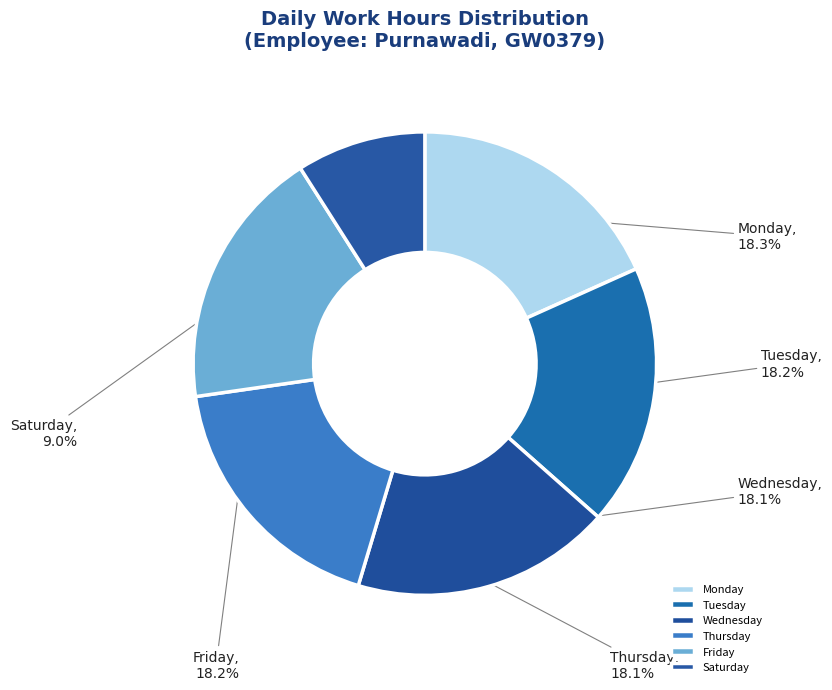

To the nearest percent, what is the average slice percentage?

17%